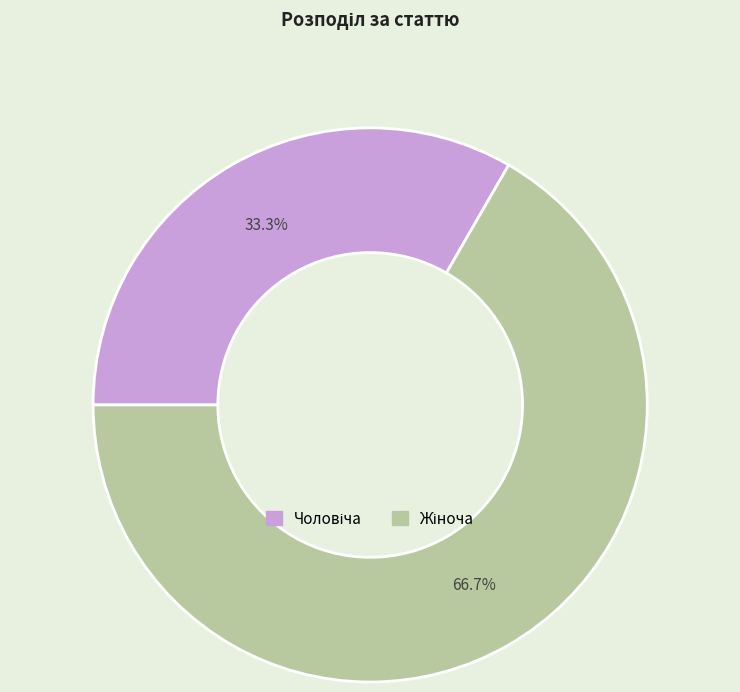

Is there a majority slice in this chart?

Yes